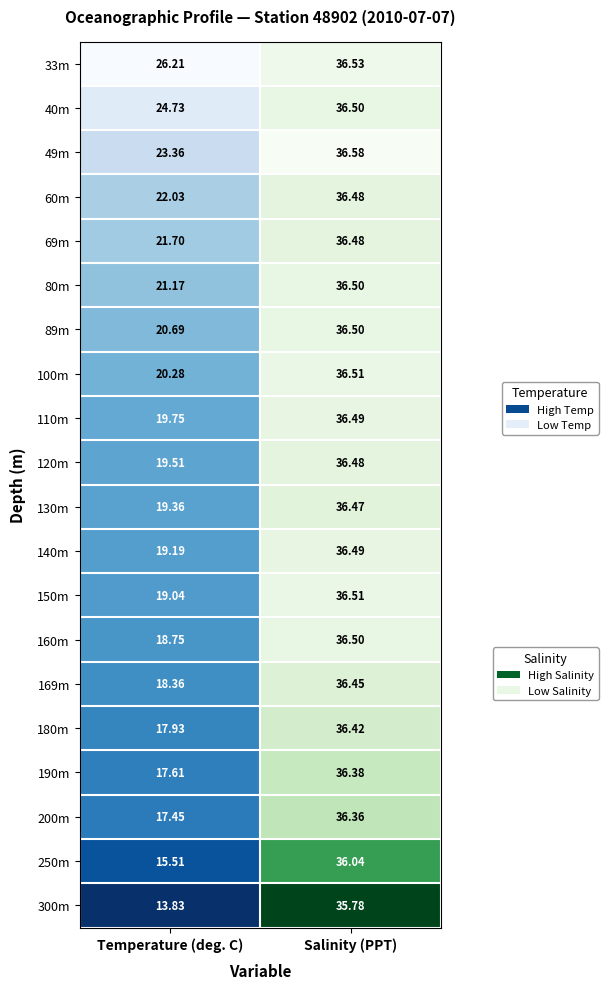

What is the sum of the 40.0 values at 1 and 0?

61.2